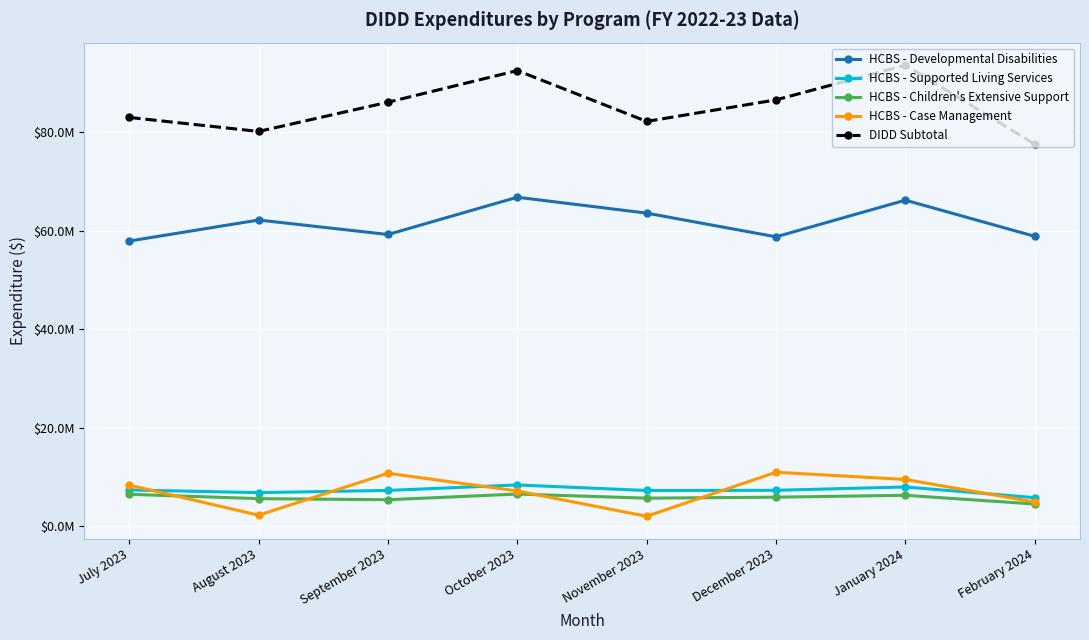

True or false: HCBS - Children's Extensive Support has a value of 4541425.4 at February 2024.

True